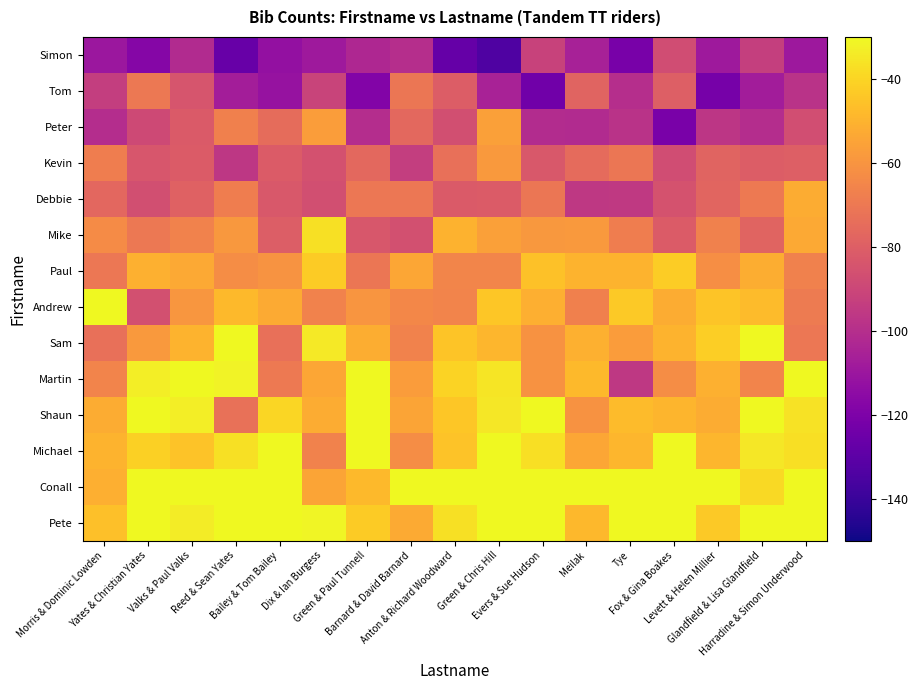

Between Levett & Helen Millier and Green & Chris Hill, which is larger?

Green & Chris Hill